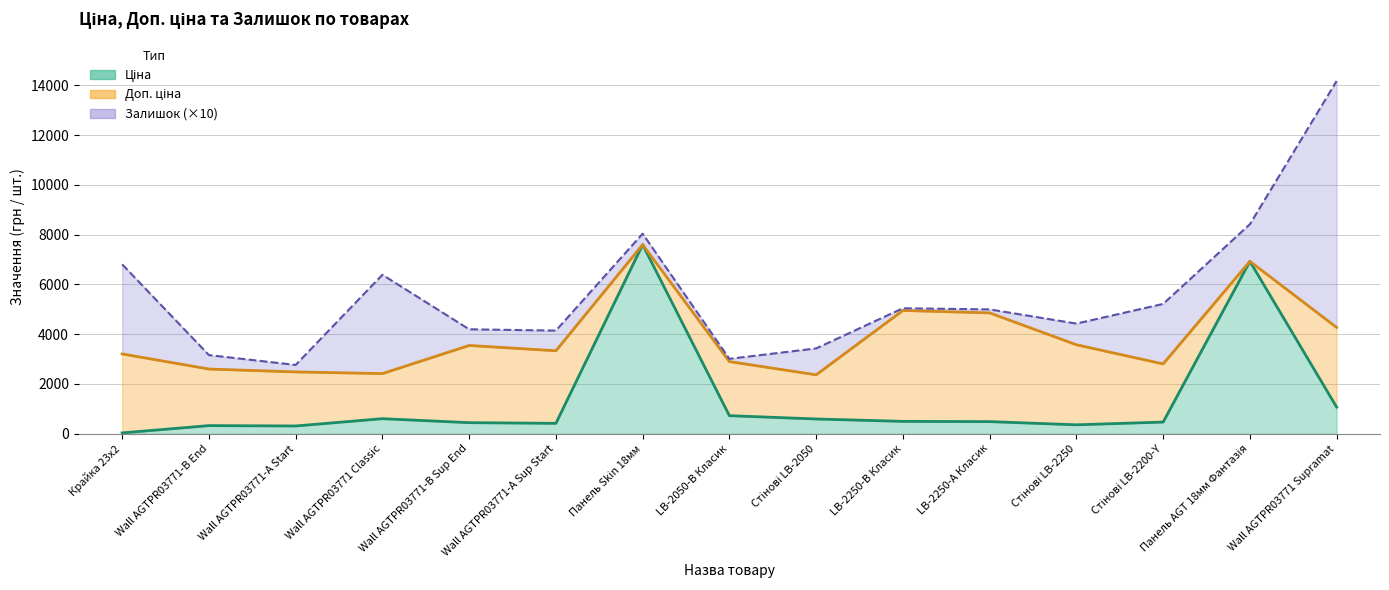

How many interior local peaks does the Ціна series have?

4